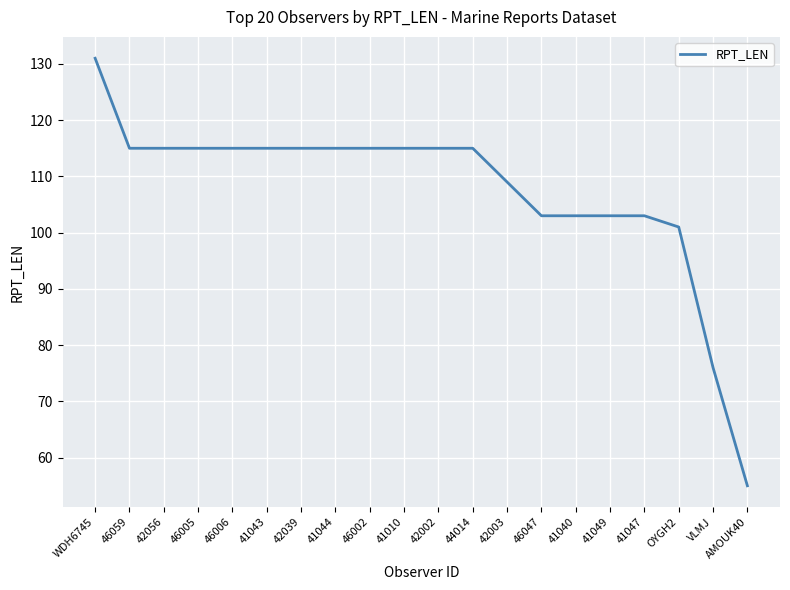

What is the approximate value at 42039, to the nearest 5?

115